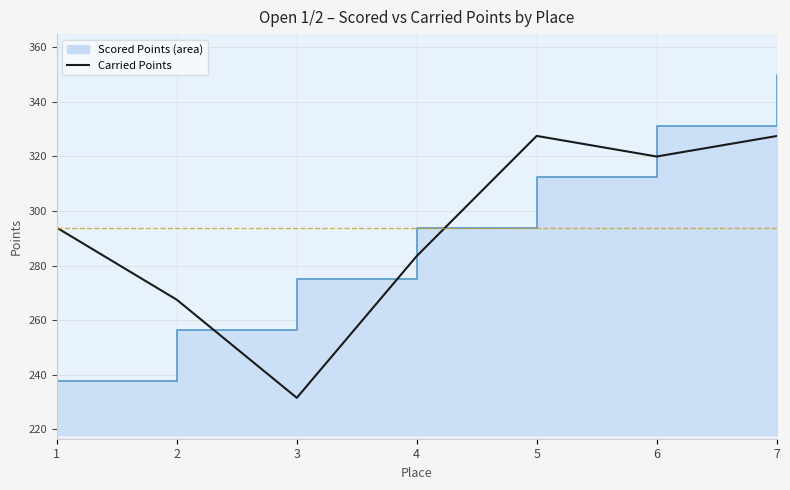

What is the sum of all values?

2051.3